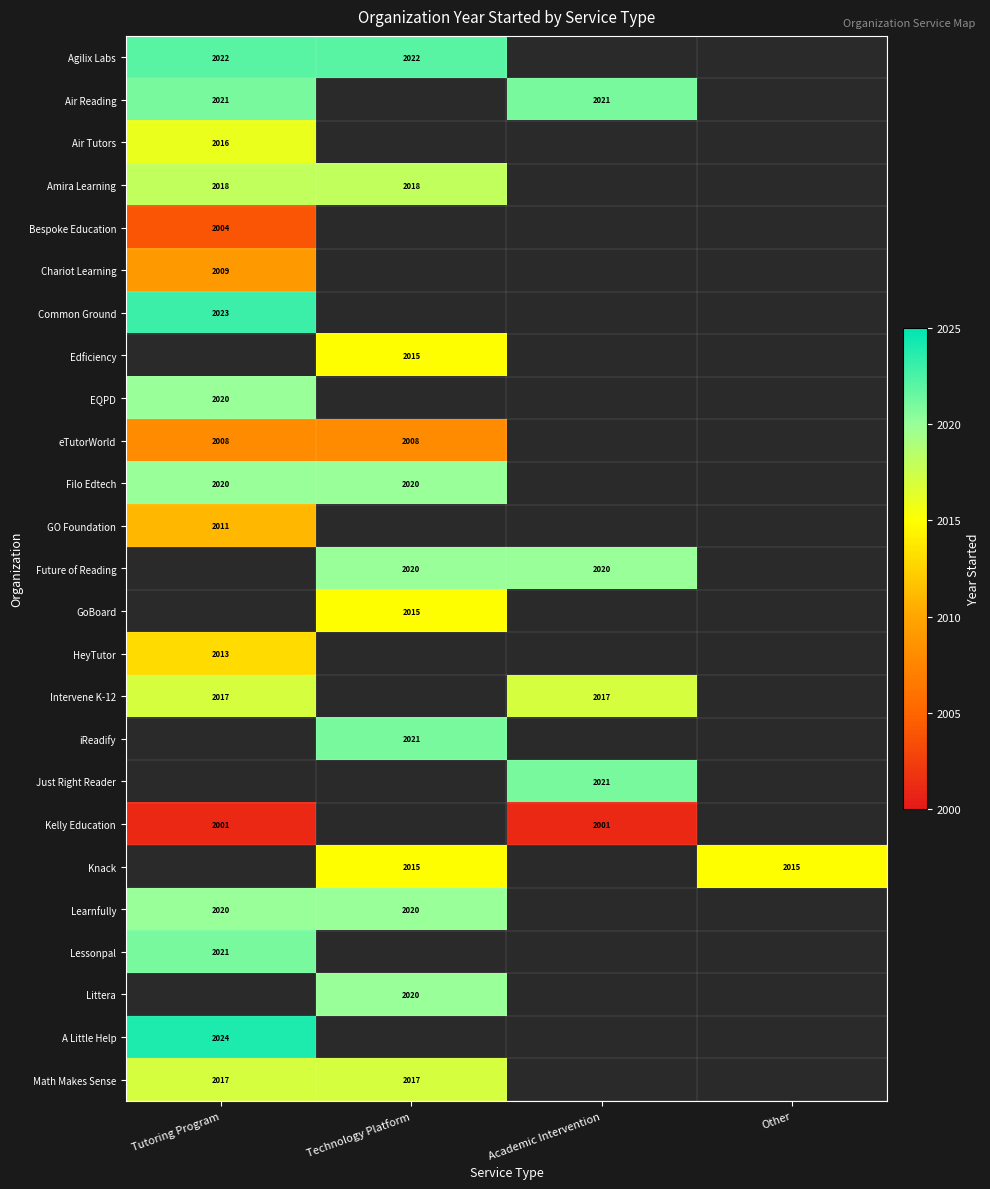

True or false: Math Makes Sense has a value of 796 at Tutoring Program.

False